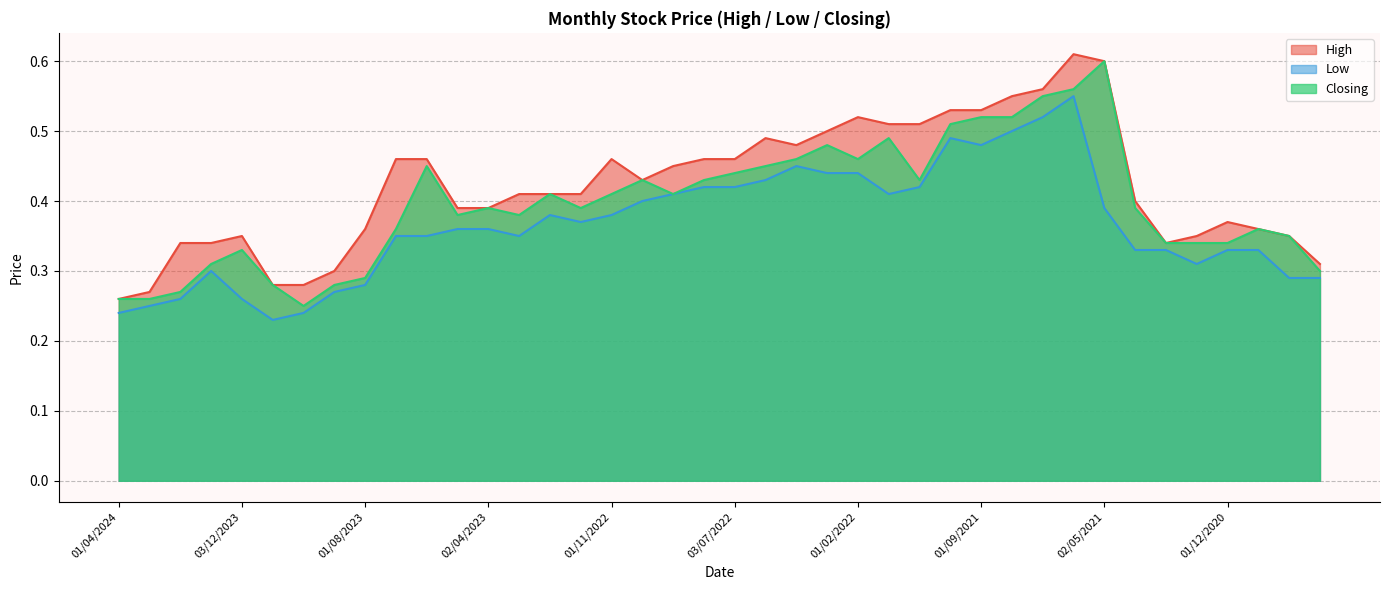

True or false: Closing and High cross at least once.

False